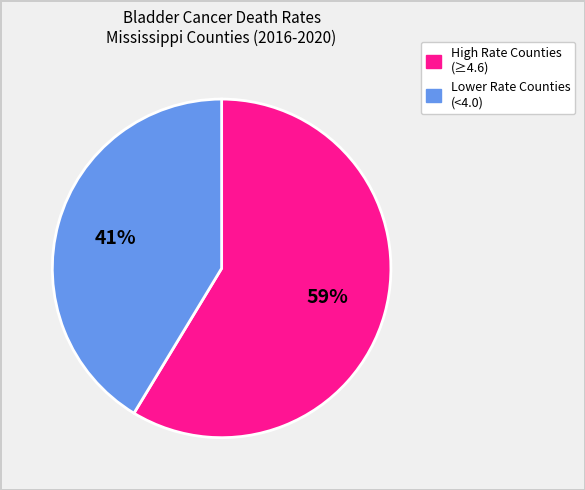

How many slices are in this pie chart?

2